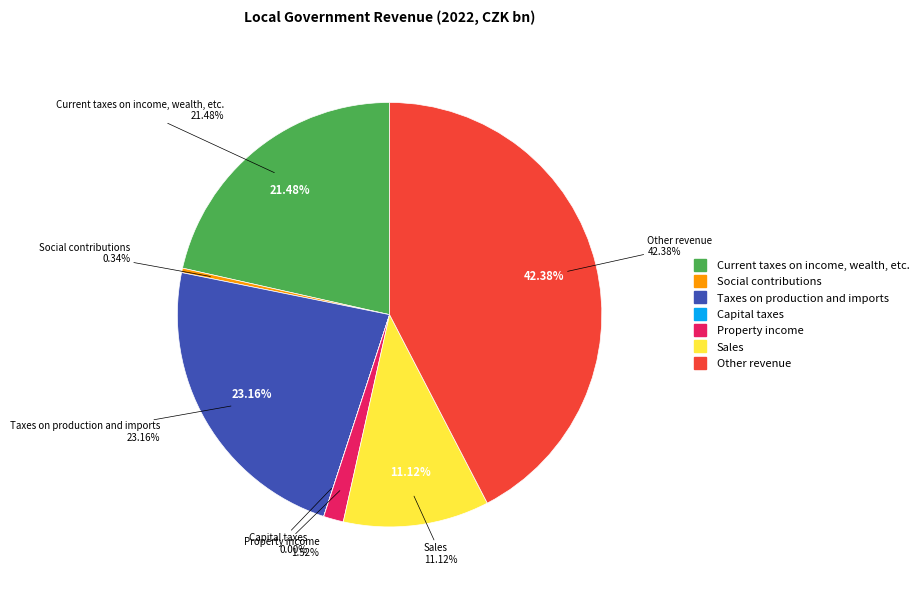

Which has a higher value, Social contributions or Property income?

Property income